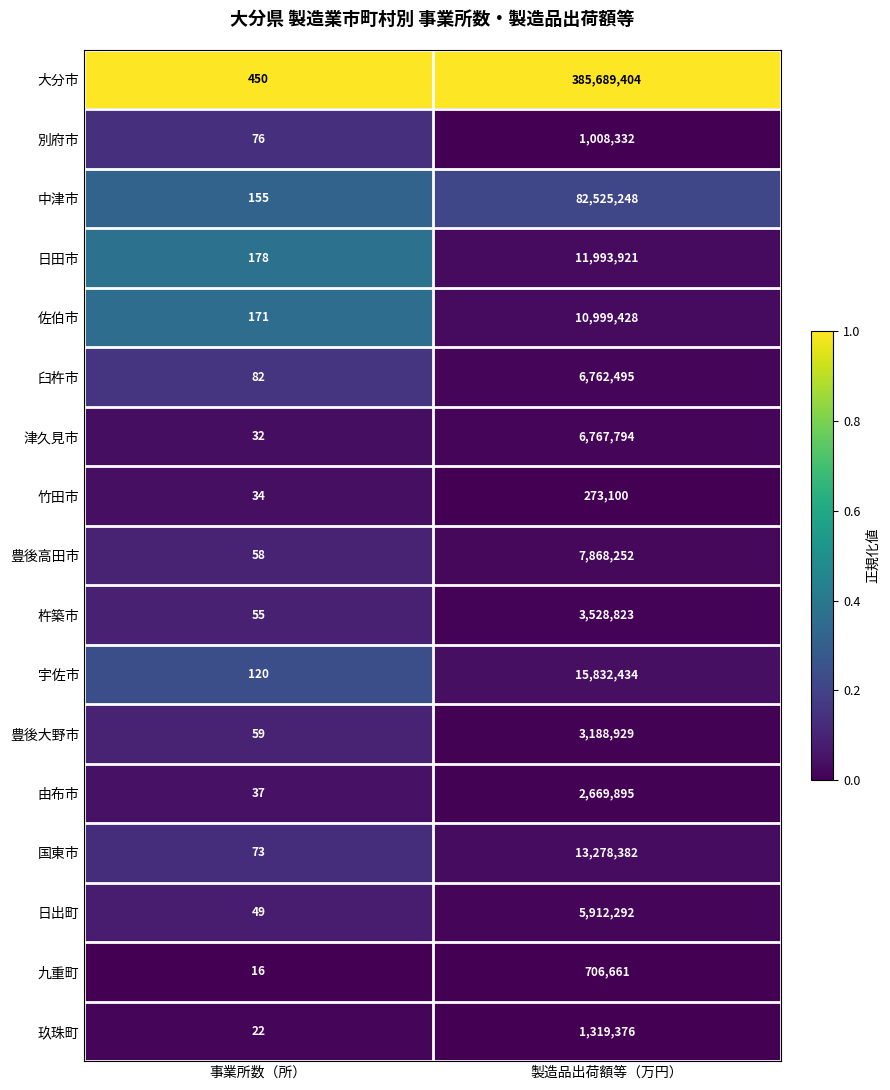

What is the total value across all series at 事業所数（所）?

1667